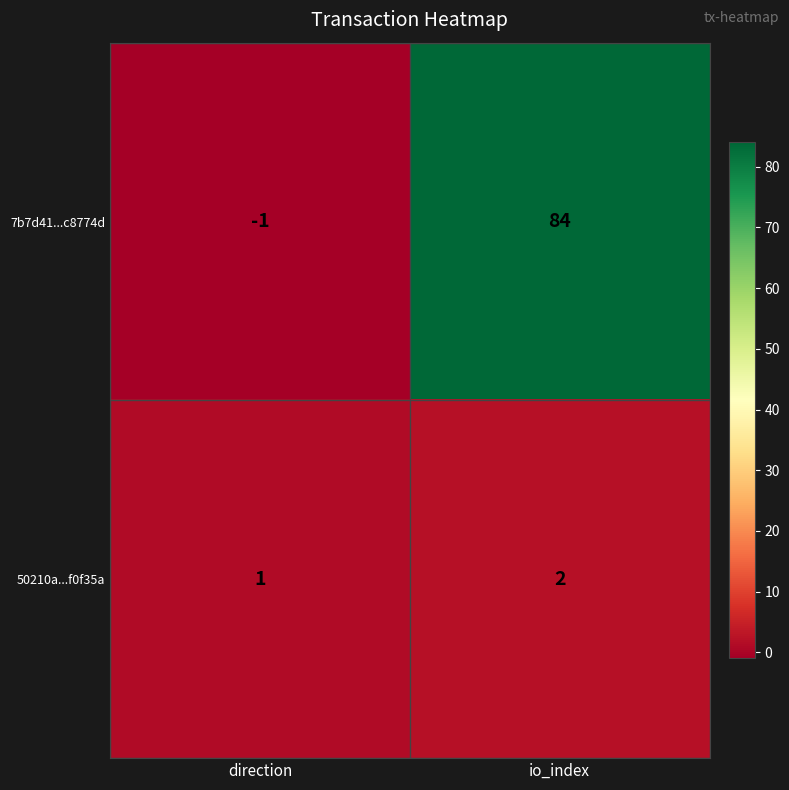

Count the number of data series in this chart.

2